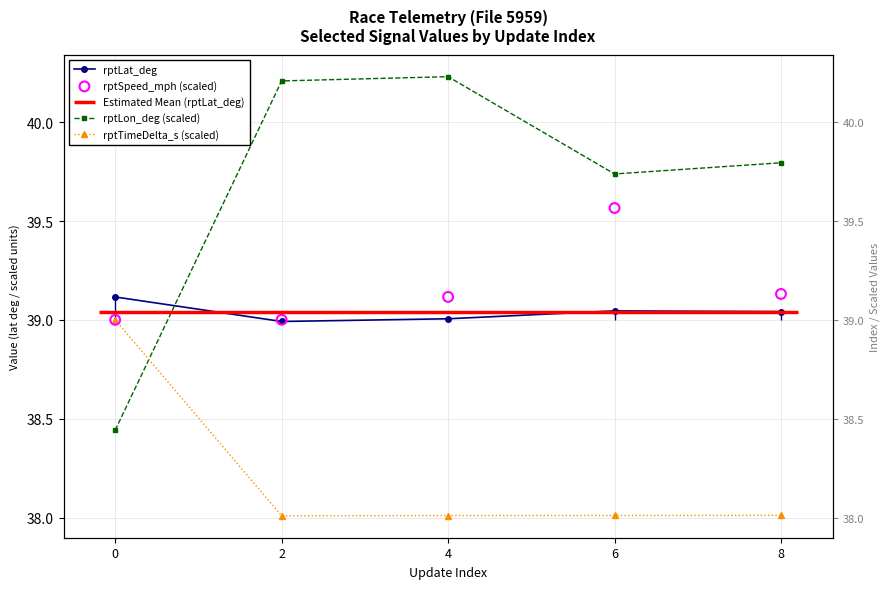

Which series has the largest total across all categories?

rptLon_deg (scaled)